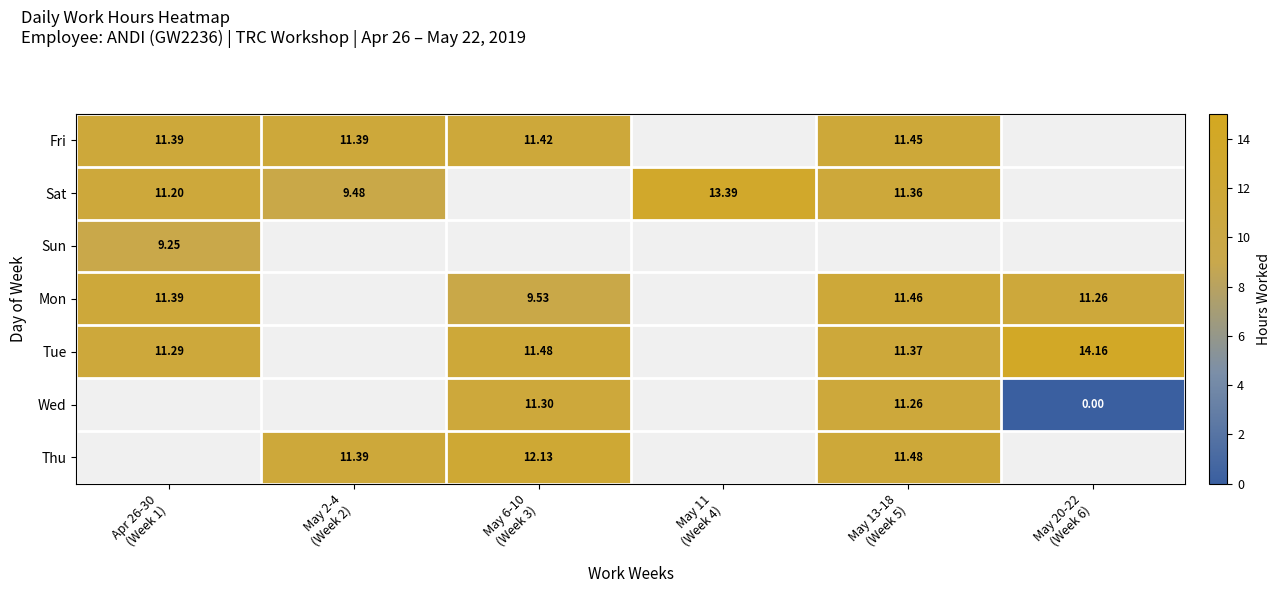

What is the approximate value of Tue at May 13-18 (Week 5)?

11.4